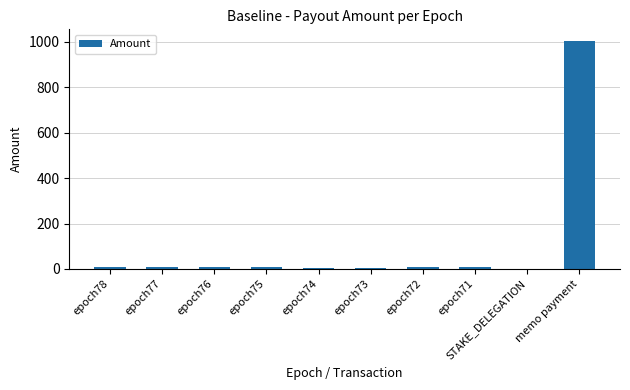

At which label does the data first exceed 7?

epoch78